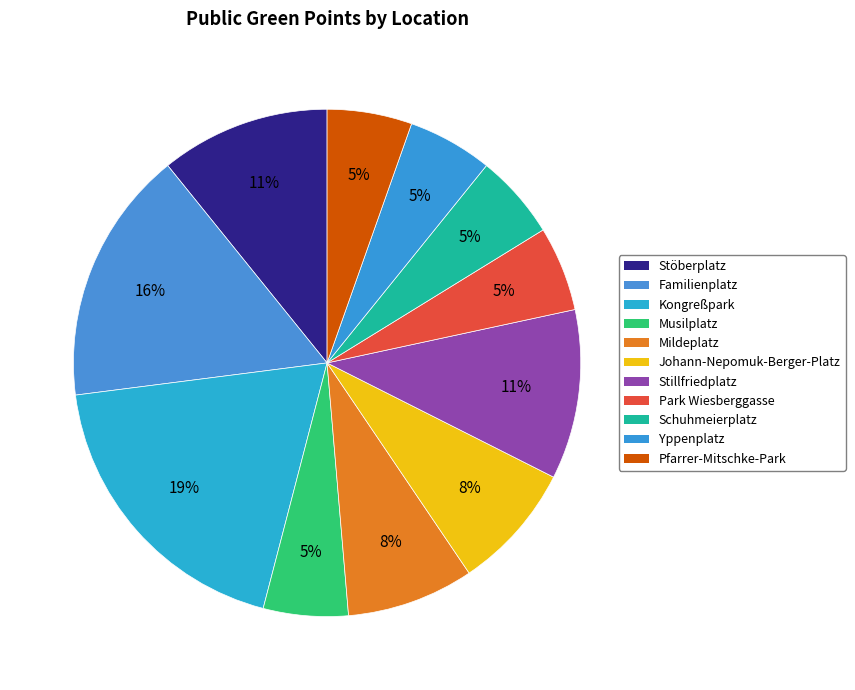

To the nearest percent, what is the difference between the largest and smallest slice percentages?

14%